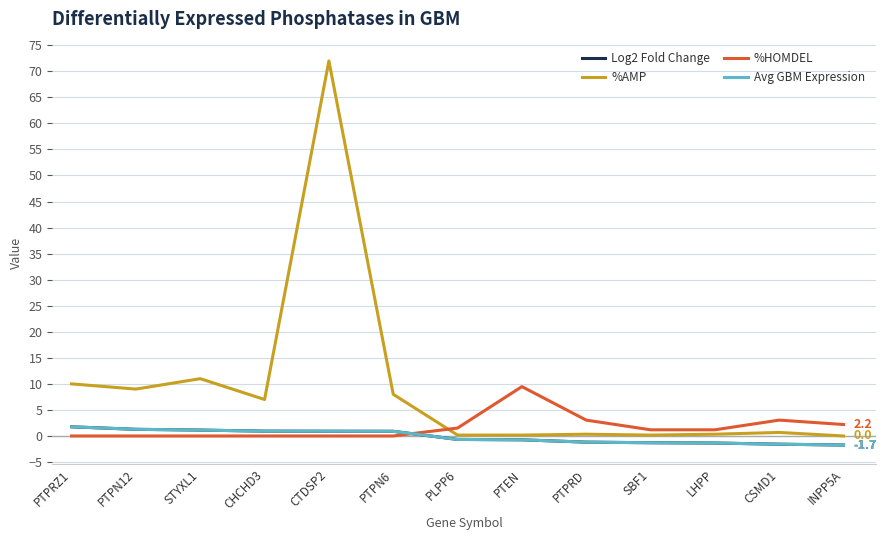

What is the difference between the maximum and minimum values in the %HOMDEL series?

9.5